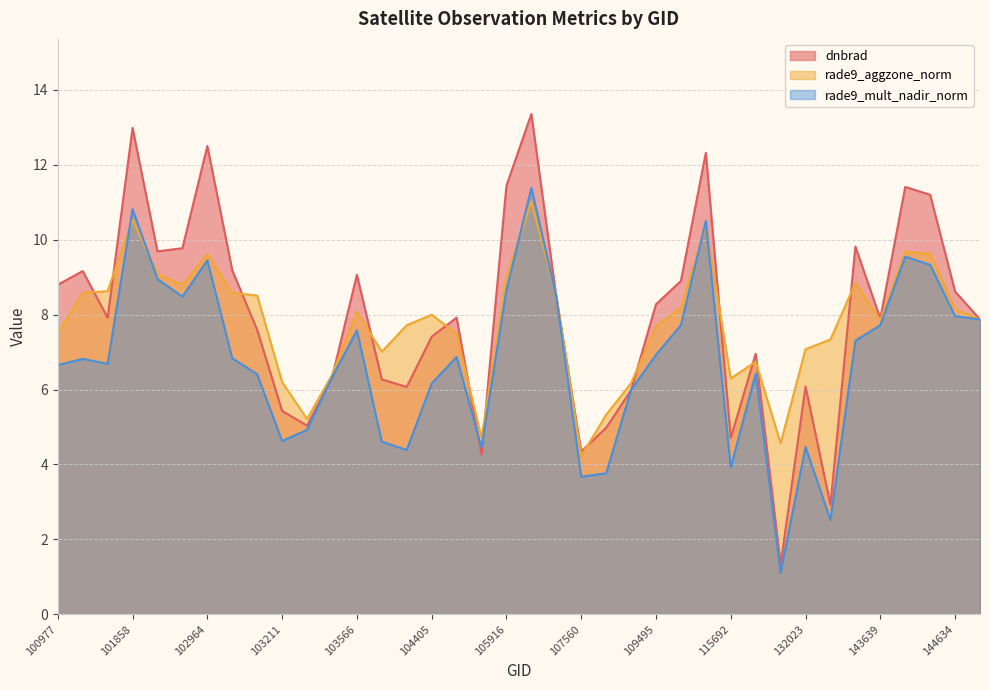

The value of dnbrad at 104405 is 7.4. True or false?

True